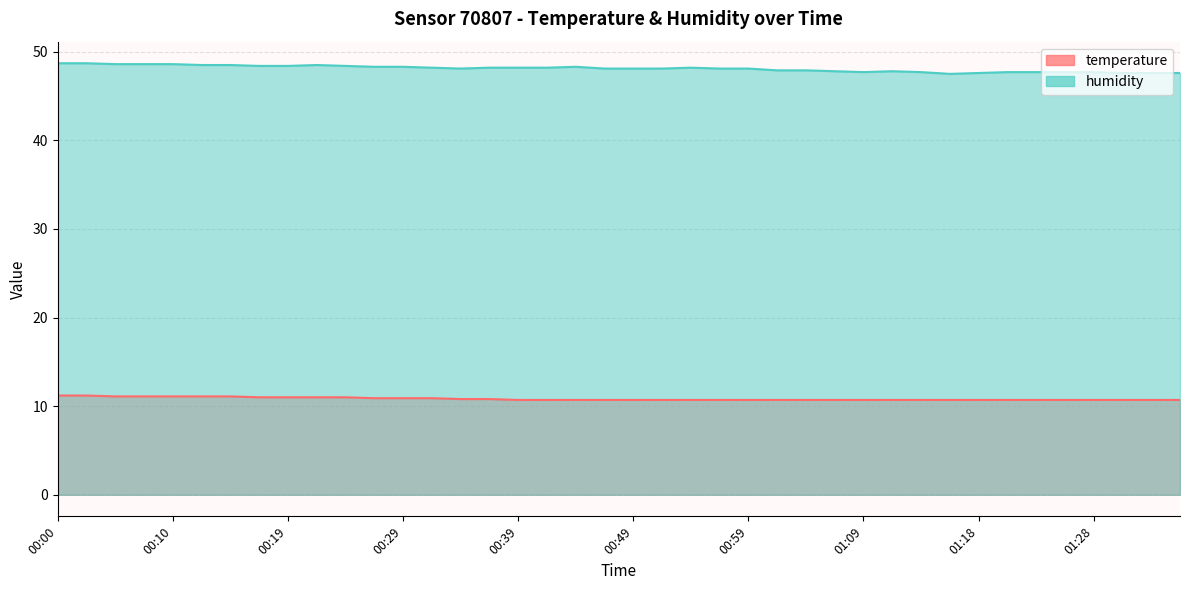

What is the difference between the maximum and minimum values in the humidity series?

1.2